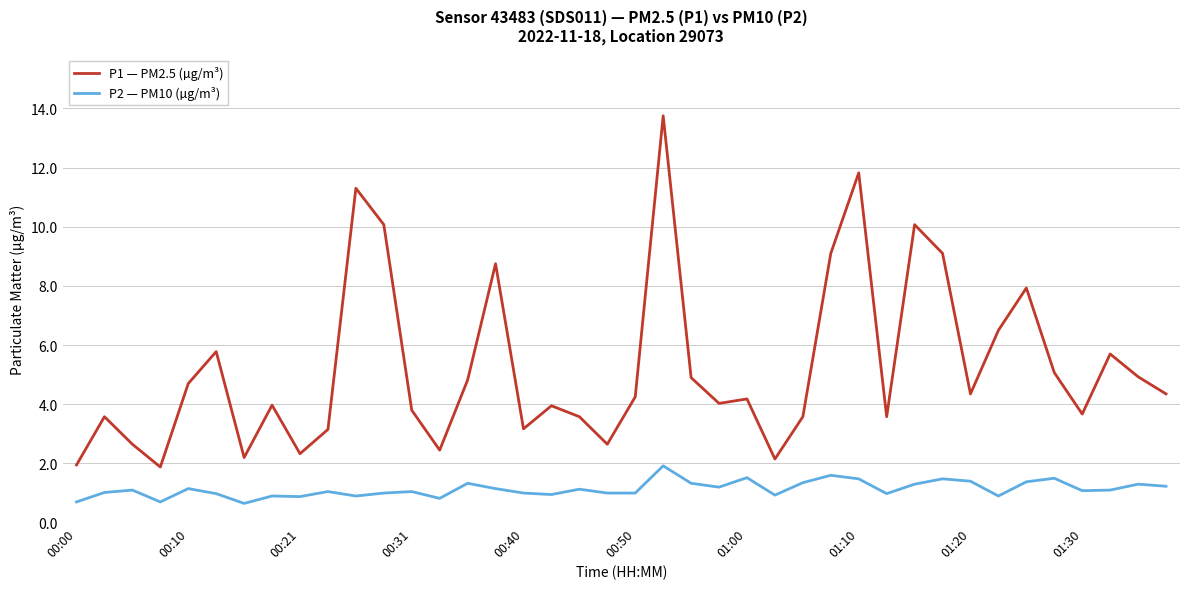

What is the maximum value for P2 — PM10 (µg/m³)?

1.9